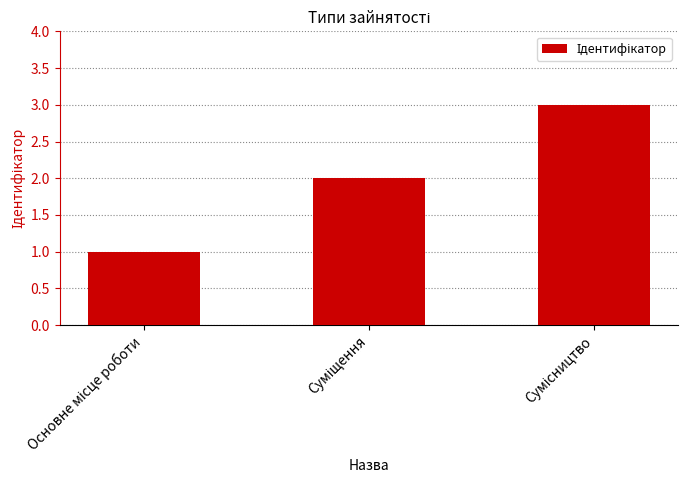

What is the sum of all values?

6